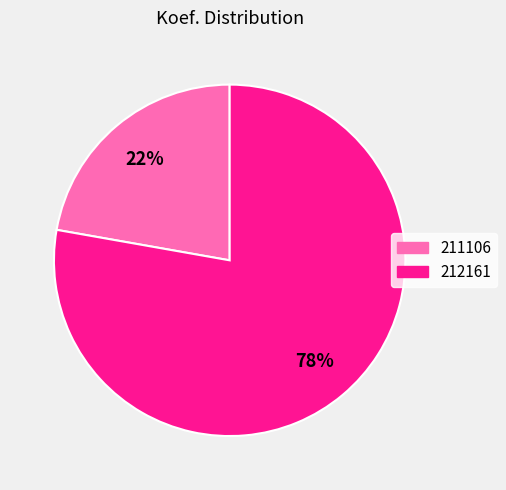

What percentage is the 212161 slice, to the nearest percent?

78%